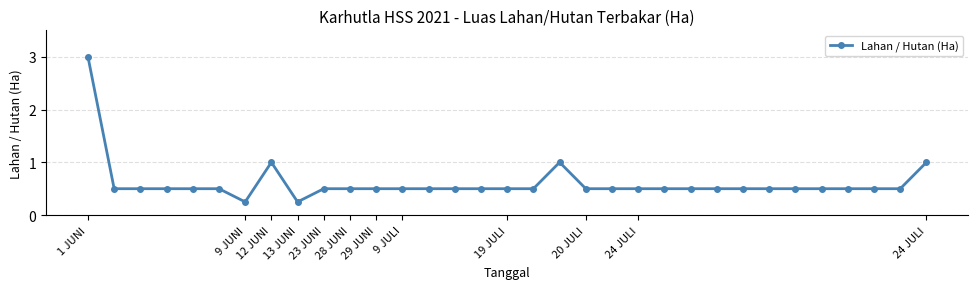

How many lines are shown in the chart?

1